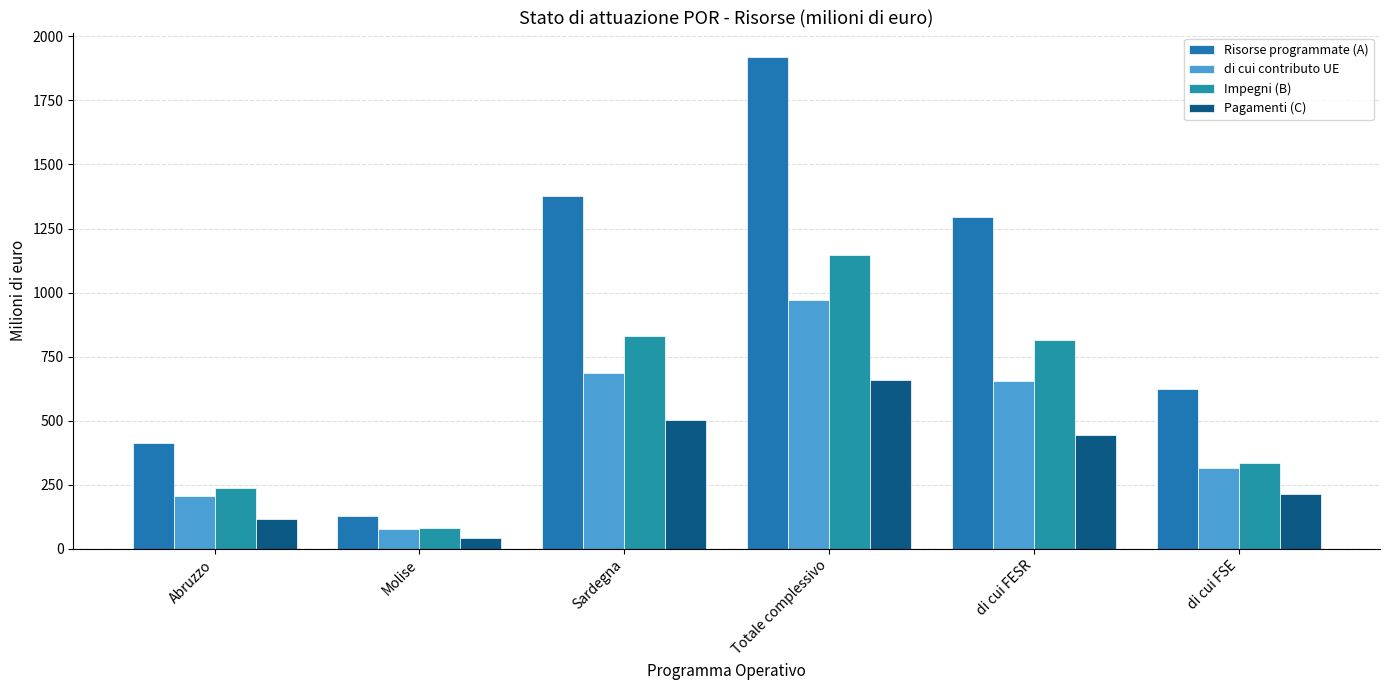

Reading left to right, extract all data points from this chart.

Risorse programmate (A): Abruzzo=414.0	Molise=129.0	Sardegna=1375.8	Totale complessivo=1918.8	di cui FESR=1295.4	di cui FSE=623.4
di cui contributo UE: Abruzzo=207.0	Molise=76.8	Sardegna=687.9	Totale complessivo=971.7	di cui FESR=656.2	di cui FSE=315.5
Impegni (B): Abruzzo=236.1	Molise=82.7	Sardegna=829.6	Totale complessivo=1148.4	di cui FESR=815.4	di cui FSE=333.0
Pagamenti (C): Abruzzo=114.8	Molise=42.9	Sardegna=500.9	Totale complessivo=658.6	di cui FESR=443.8	di cui FSE=214.8